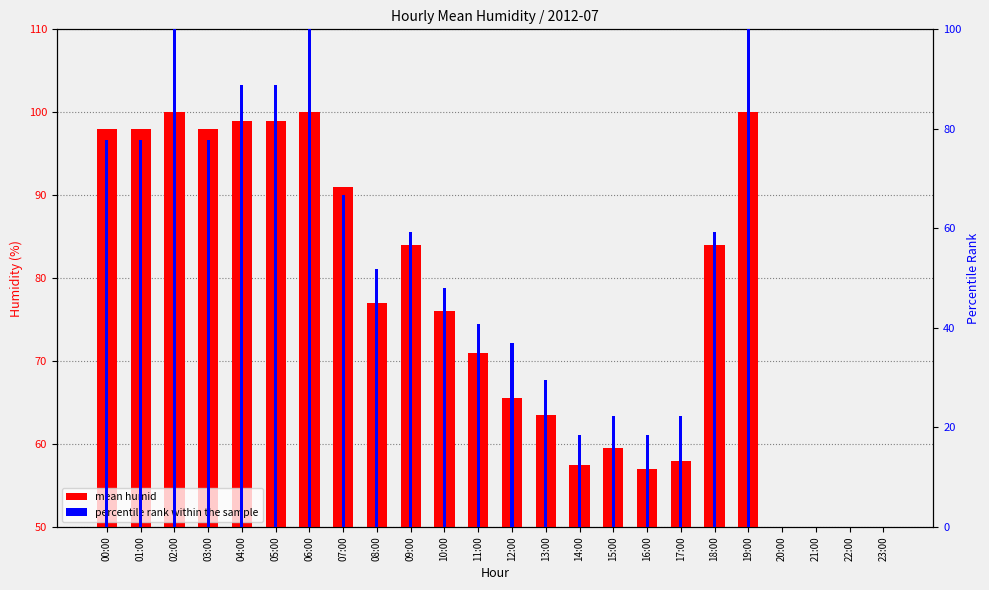

How many values in the percentile rank within the sample series are below 51?

12